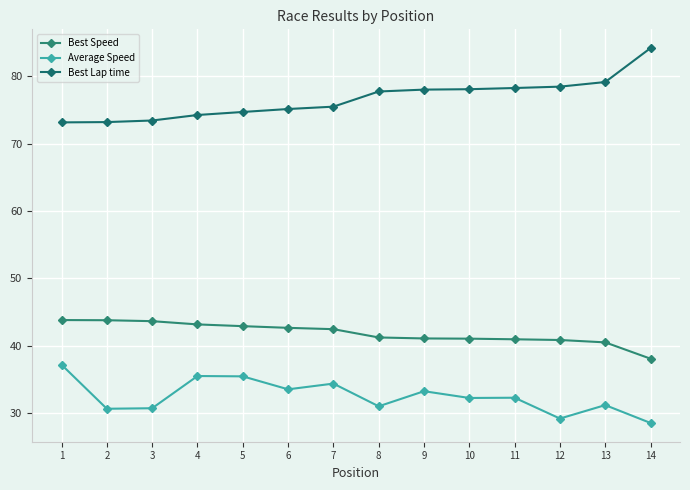

Rank the series by their maximum value, from highest to lowest.

Best Lap time, Best Speed, Average Speed